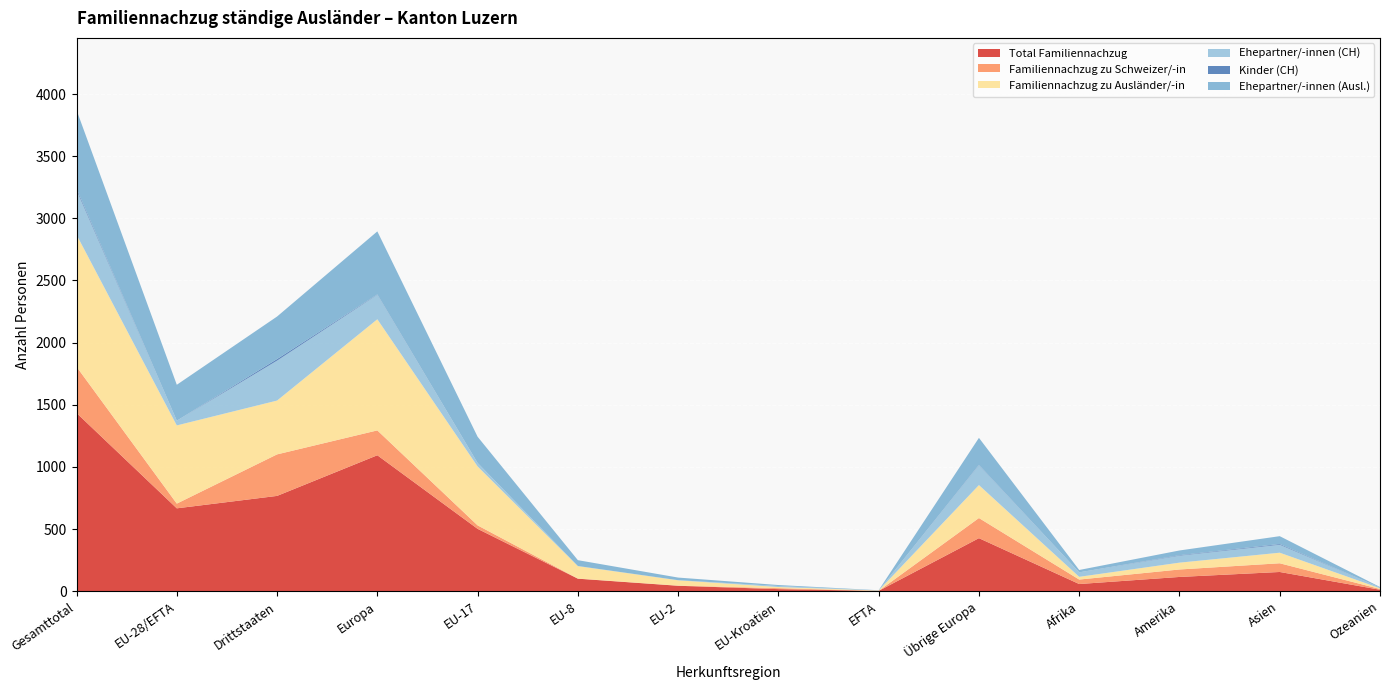

Reading right to left, what are all the values shown in this chart?

Total Familiennachzug: 12	155	115	58	427	3	17	44	101	502	1094	767	667	1434
Familiennachzug zu Schweizer/-in: 6	70	60	36	162	0	8	1	1	28	200	334	38	372
Familiennachzug zu Ausländer/-in: 6	85	55	22	265	3	9	43	100	474	894	433	629	1062
Ehepartner/-innen (CH): 6	64	56	36	159	0	8	1	1	28	197	321	38	359
Kinder (CH): 0	6	4	0	3	0	0	0	0	0	3	13	0	13
Ehepartner/-innen (Ausl.): 4	63	38	19	218	2	8	21	47	211	507	342	289	631